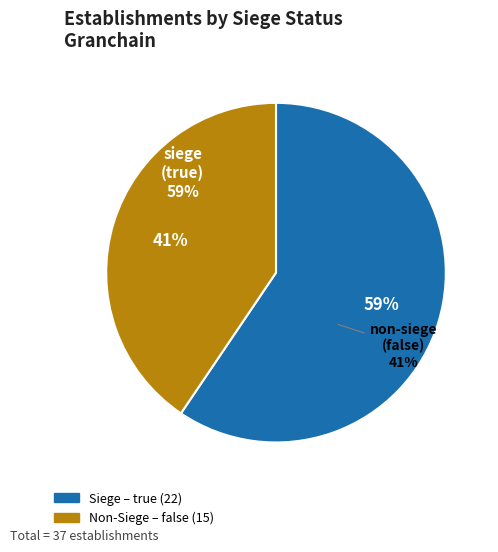

To the nearest percent, what is the average slice percentage?

50%